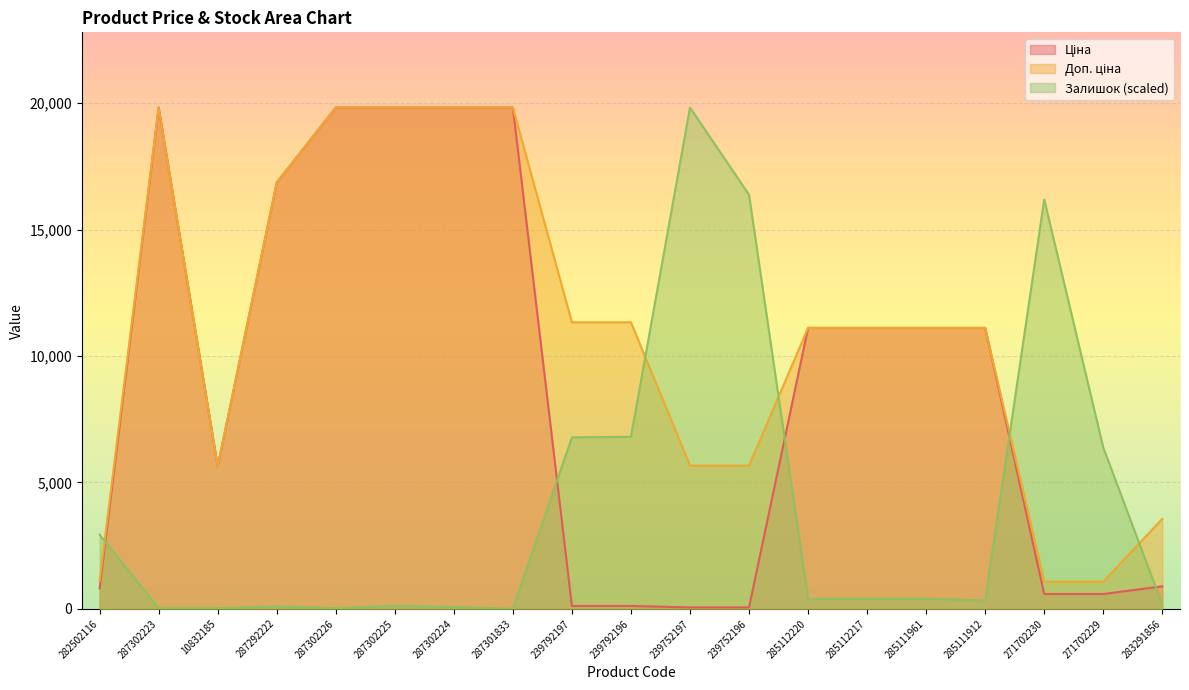

Where do Ціна and Залишок first cross each other?

282502116 and 287302223